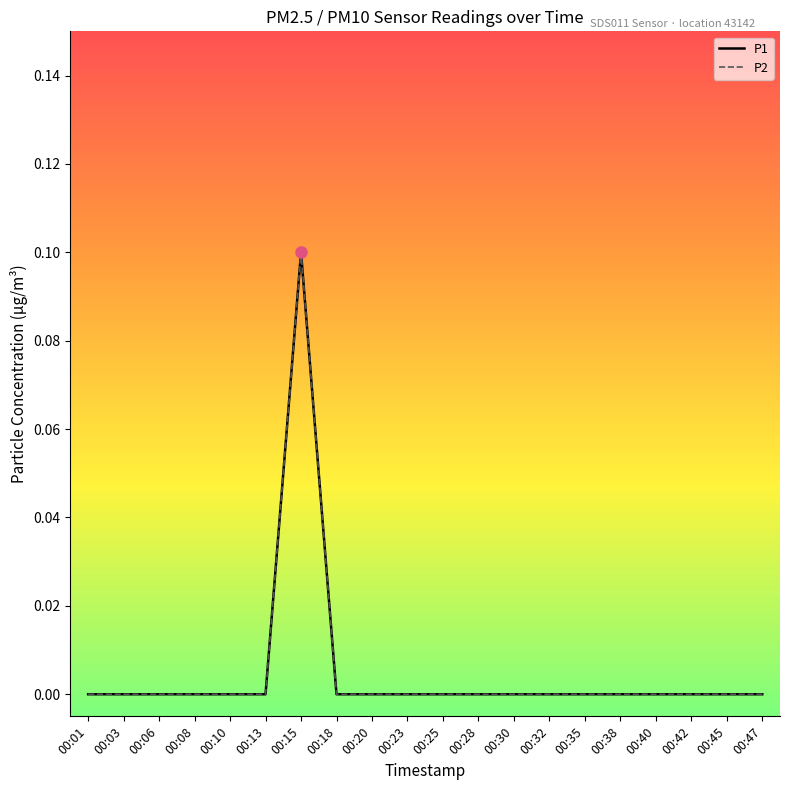

At which category is the sum across all series the highest?

00:15